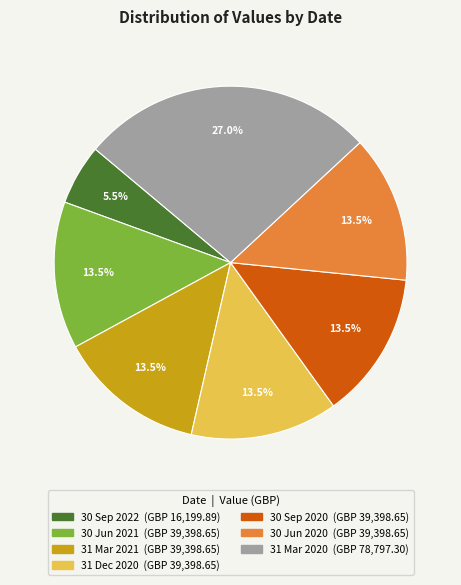

Approximately how many times larger is the value at 30 Jun 2021 compared to 31 Mar 2021?

1.0